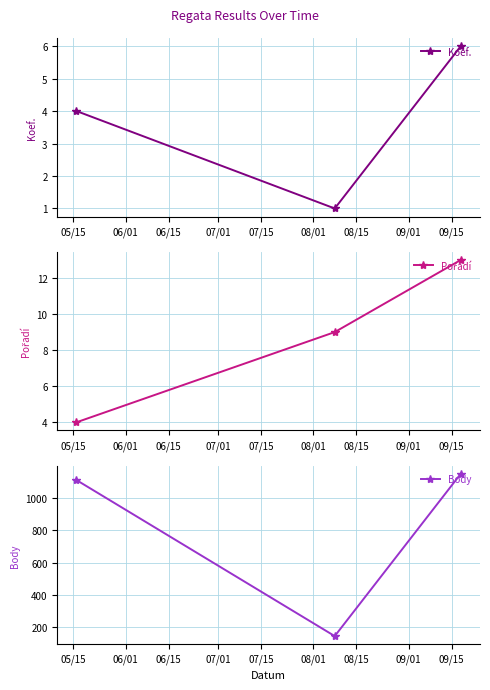

What is the value of the Koef. point at the 2nd from the left?

1